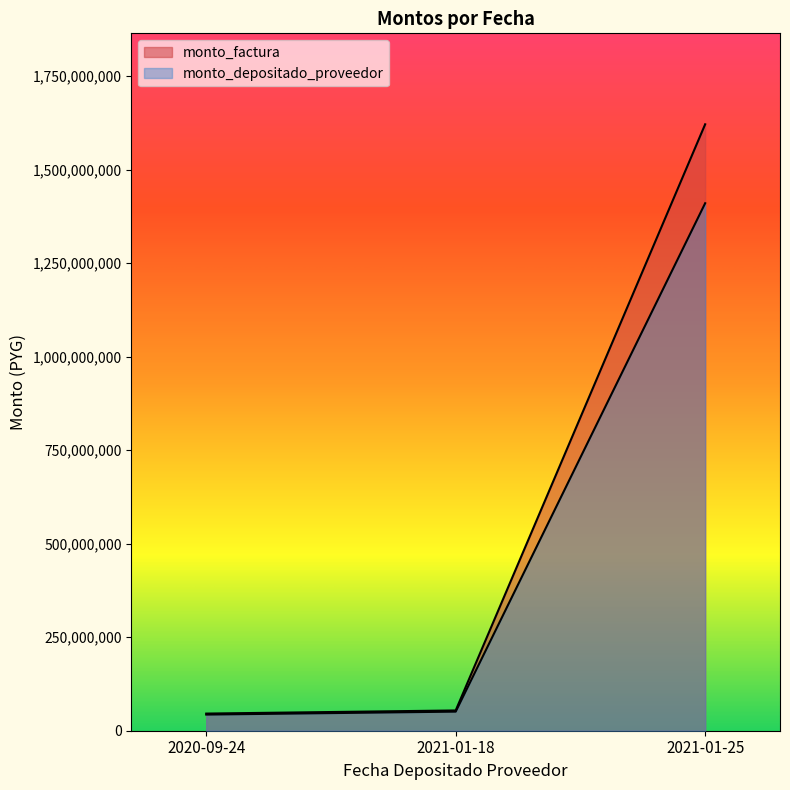

At which category is the sum across all series the highest?

2021-01-25